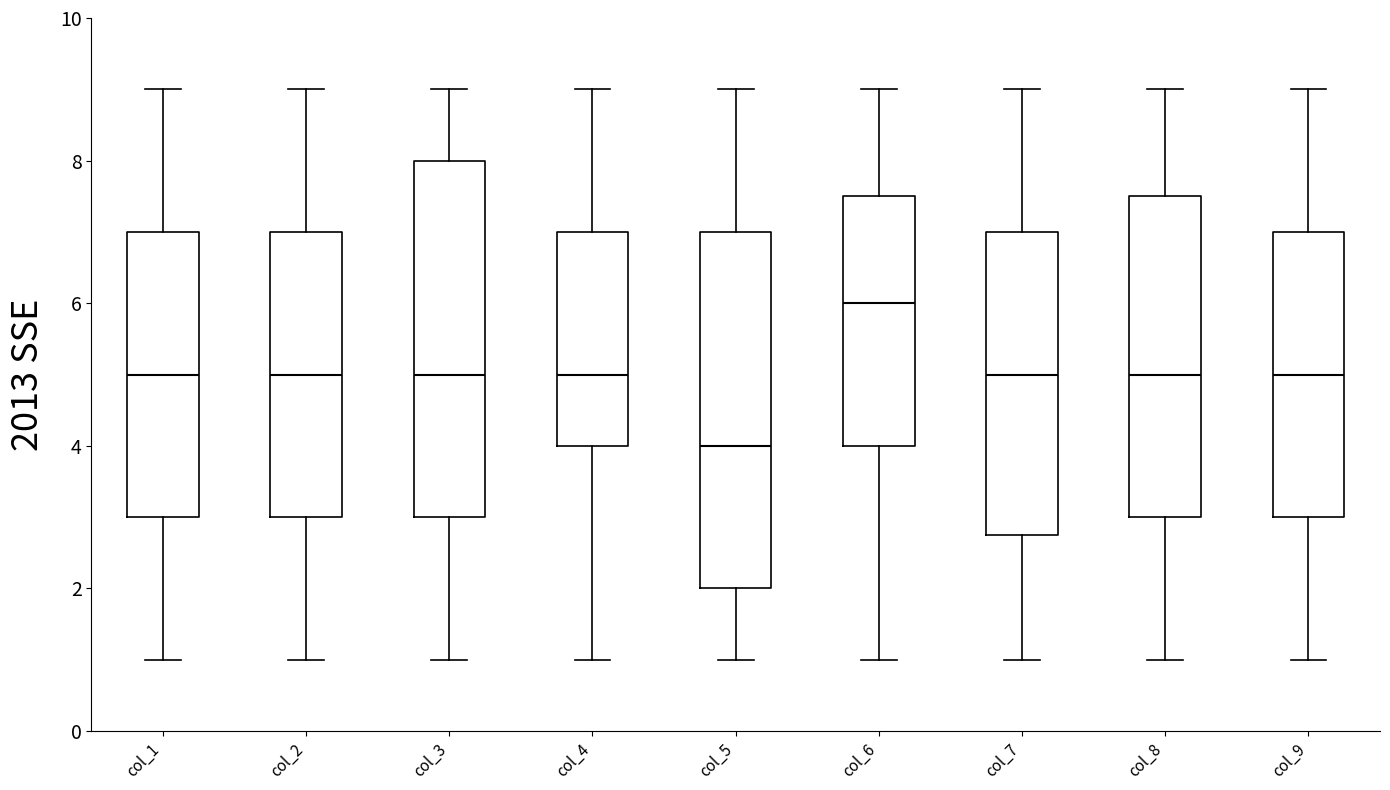

Which box has the highest median line?

col_6